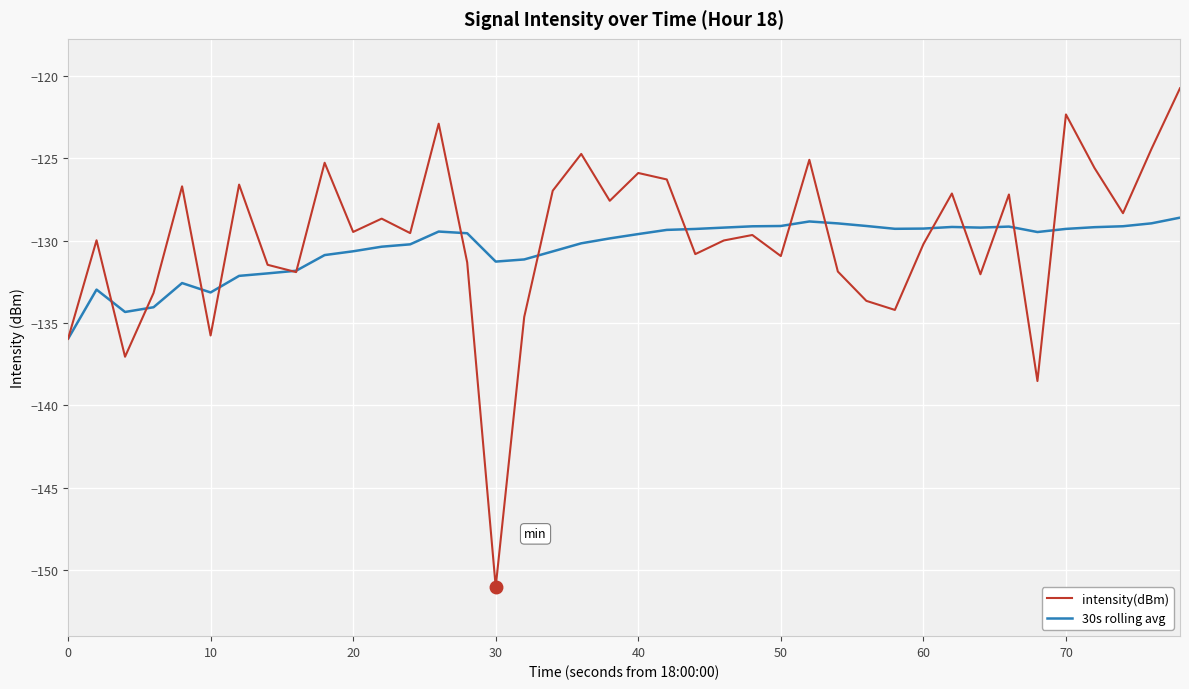

Which series has the widest spread of values?

intensity(dBm)